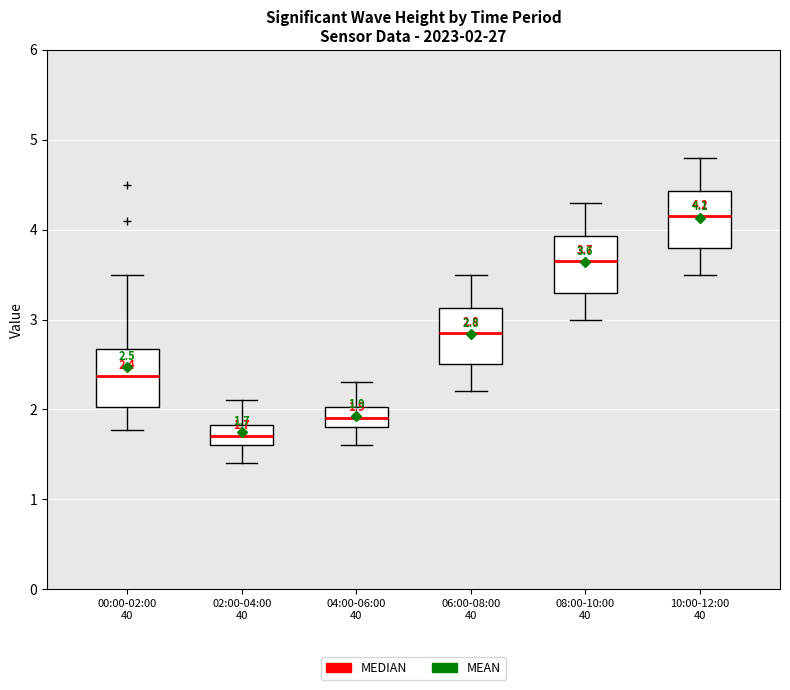

Which box's median line is the highest?

10:00-12:00 40